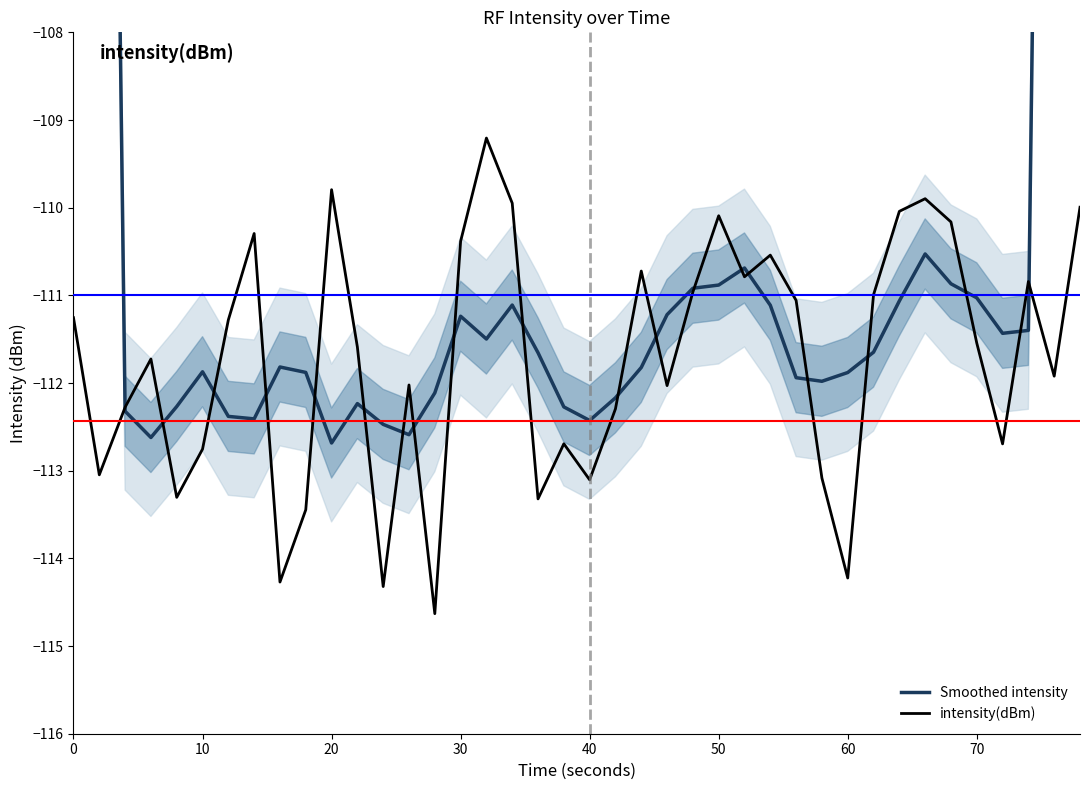

What is the minimum value for intensity(dBm)?

-114.6